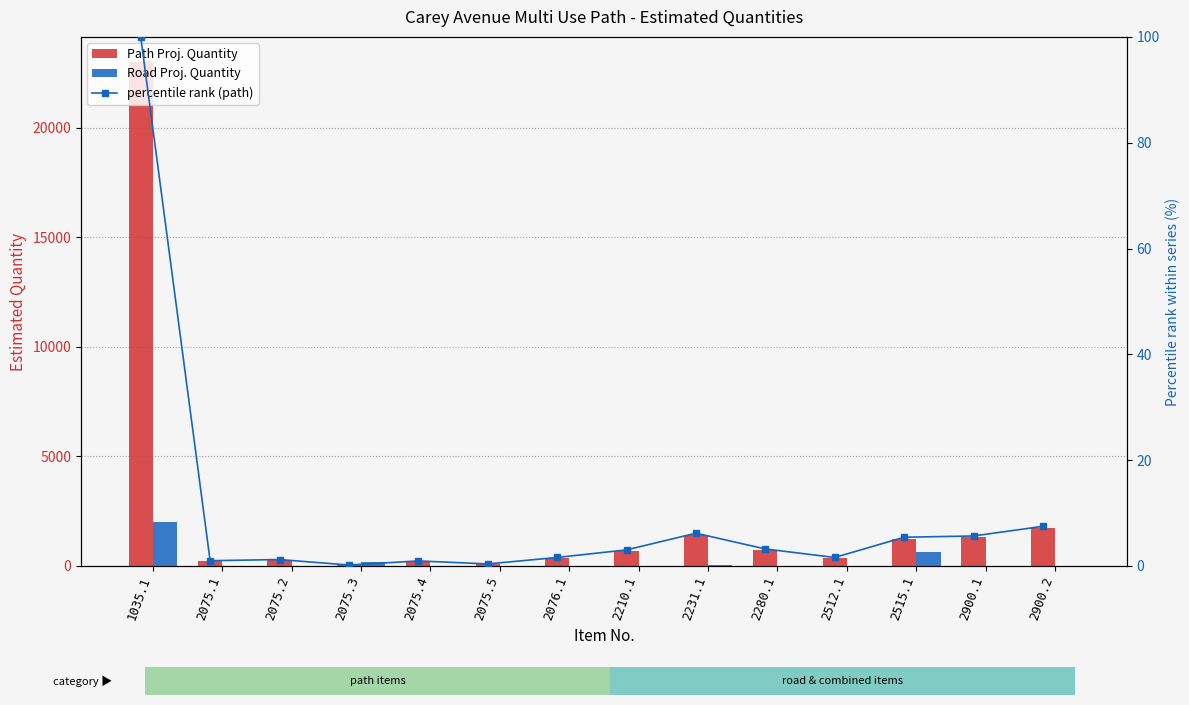

At 2075.5, list the series in order from largest to smallest.

Path Proj. Quantity, percentile rank (path), Road Proj. Quantity